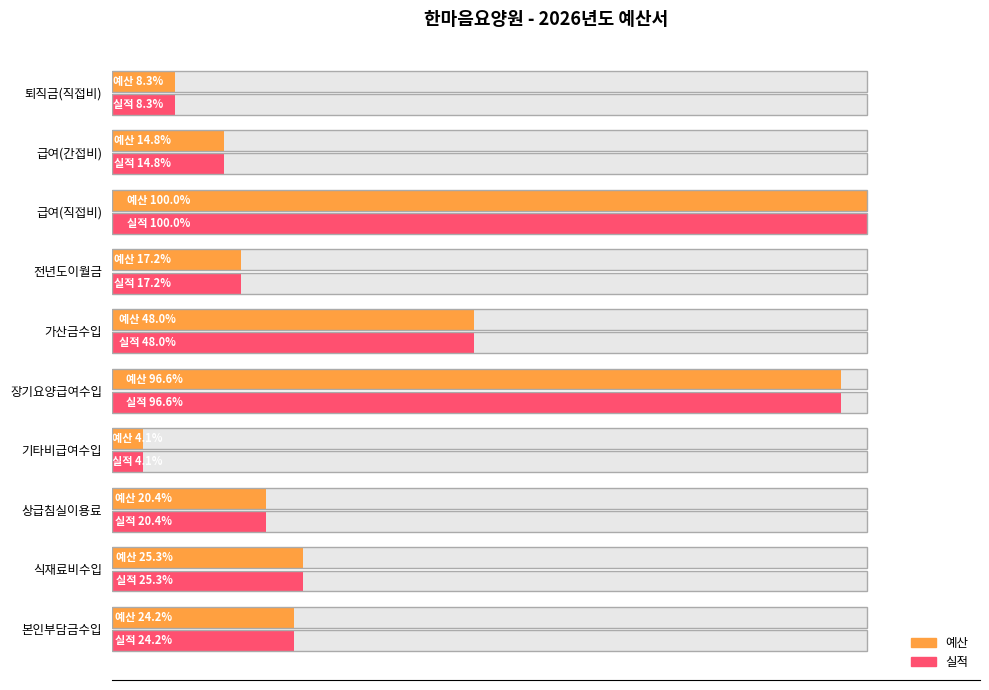

How many groups of bars are there?

10